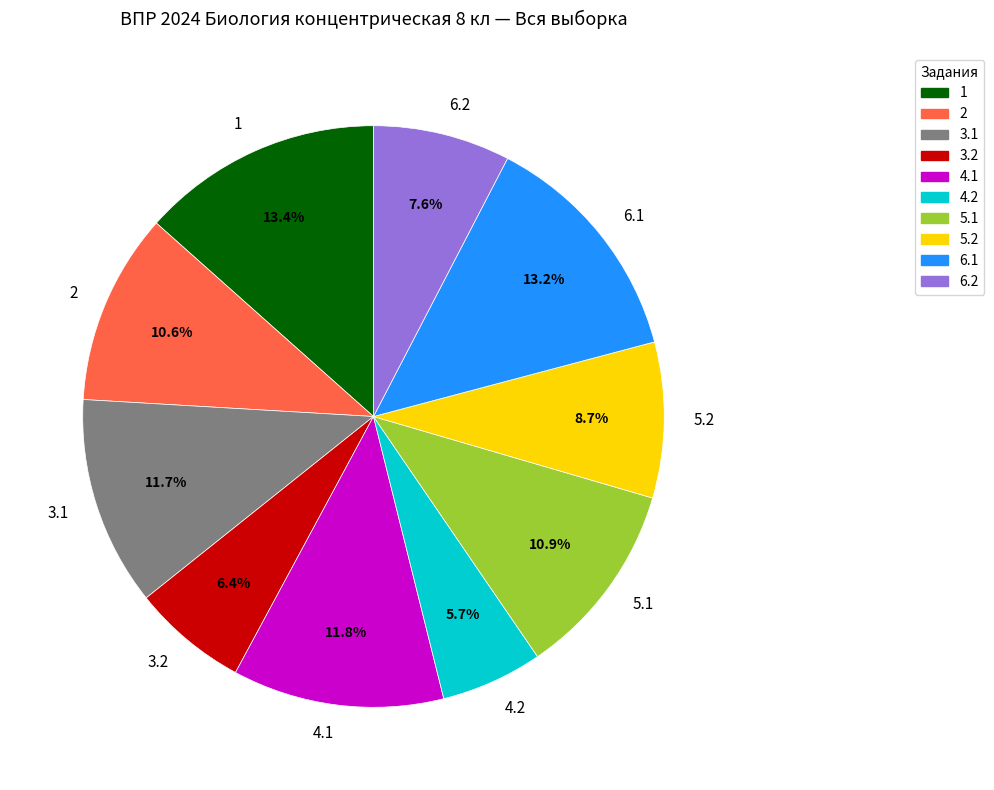

Is there any slice that represents more than half of the pie?

No